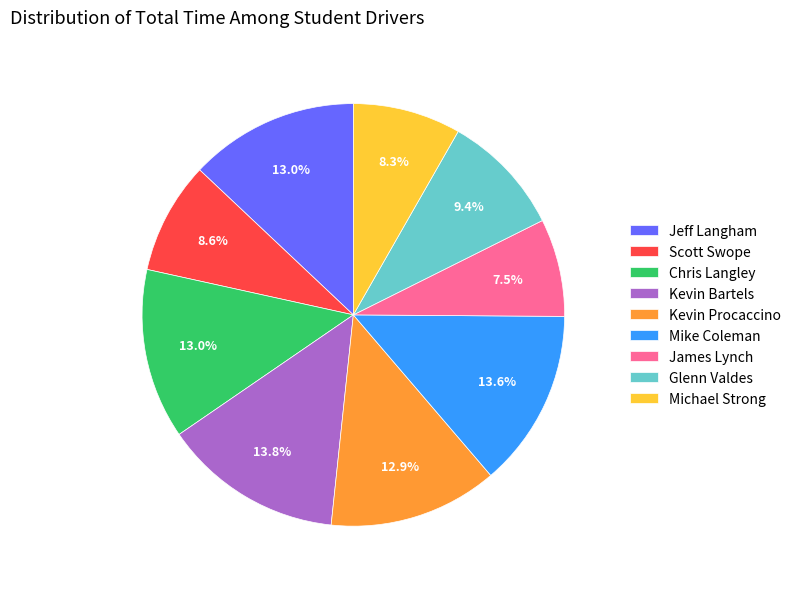

Which has a higher value, Michael Strong or Glenn Valdes?

Glenn Valdes